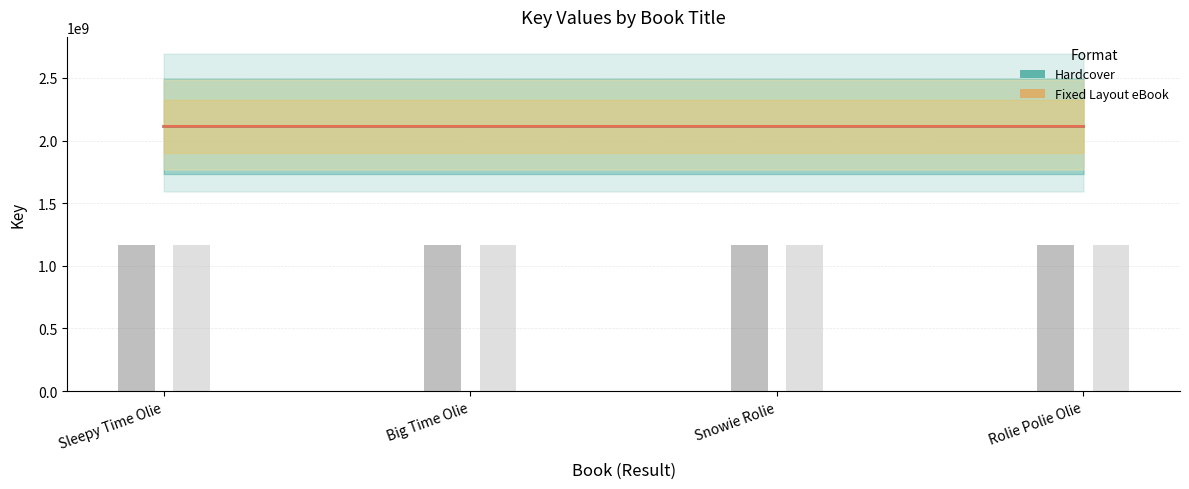

What is the highest value of the Fixed Layout eBook series?

2113110756